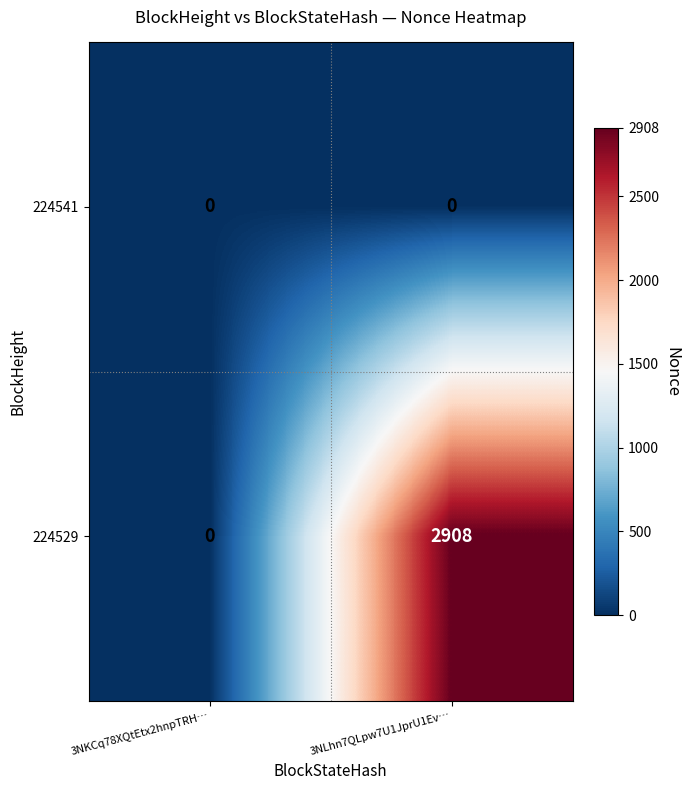

How many series are shown in this chart?

2